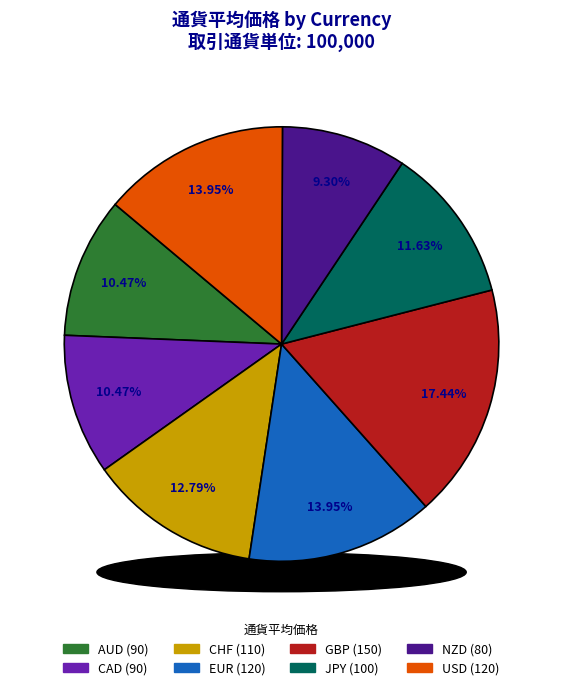

Does GBP represent more than half of the total?

No